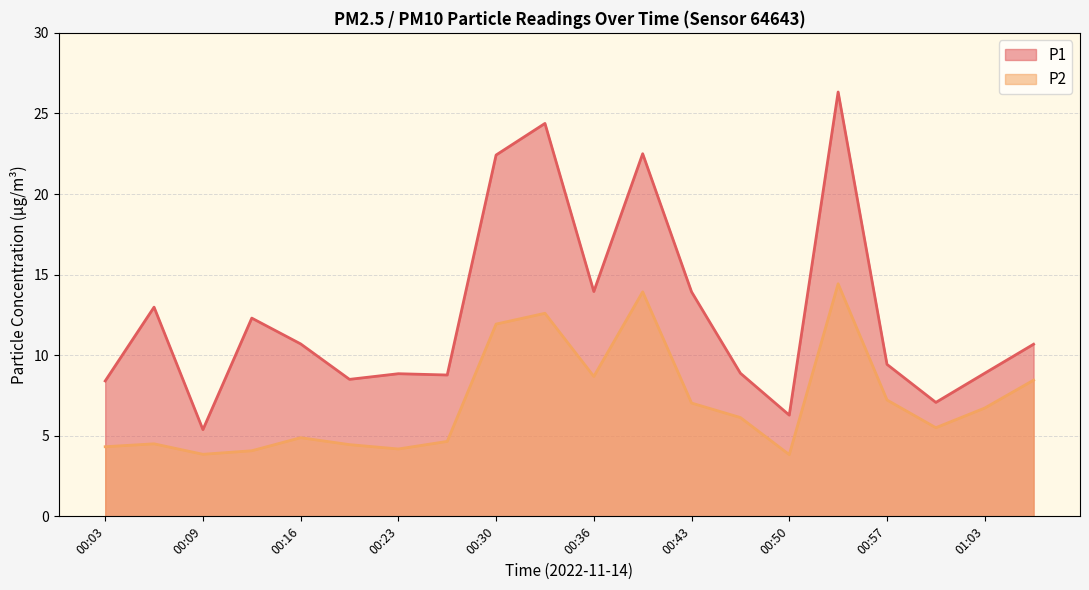

At which label does P2 reach its peak?

00:53